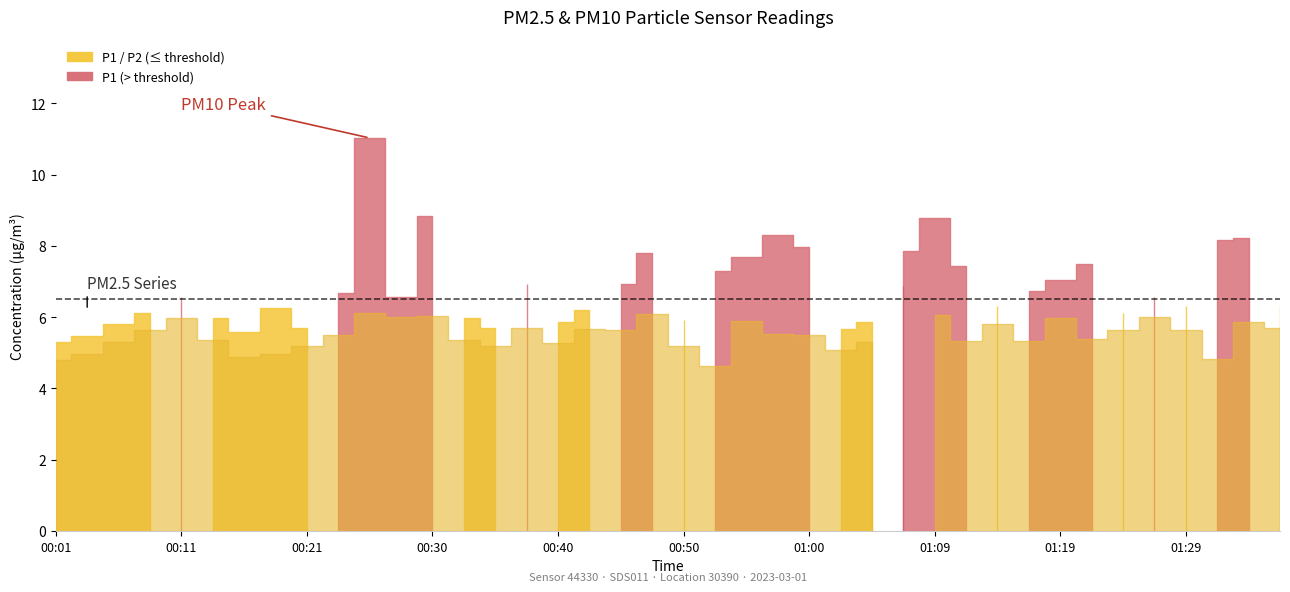

What is the spread (max minus min) of values at 01:12?

2.1